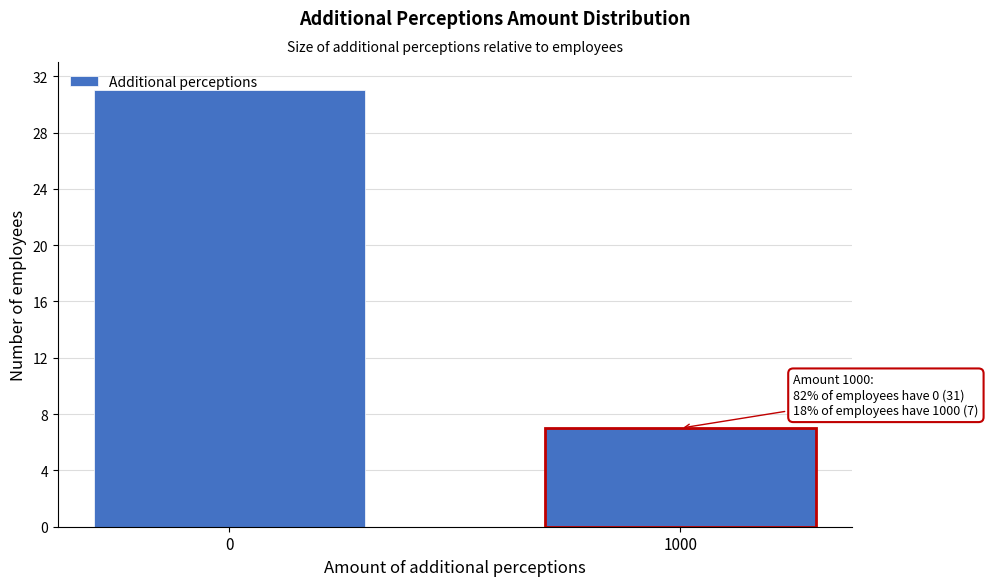

What is the sum of the values at 0 and 1000?

38